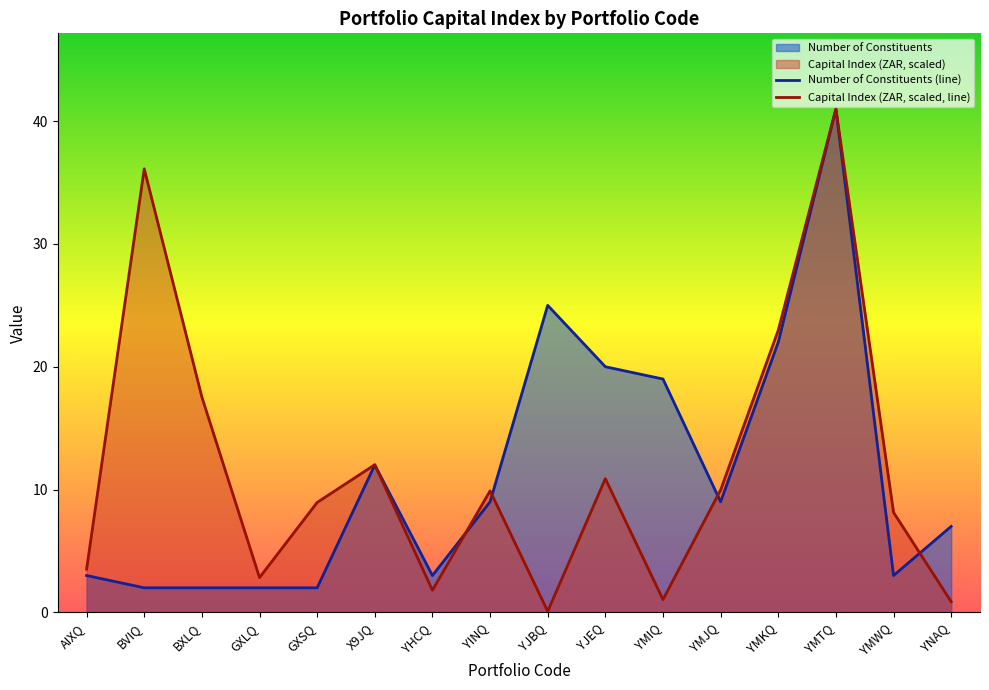

After their last crossing, which series has the higher values: Capital Index (ZAR, scaled, line) or Number of Constituents (line)?

Number of Constituents (line)